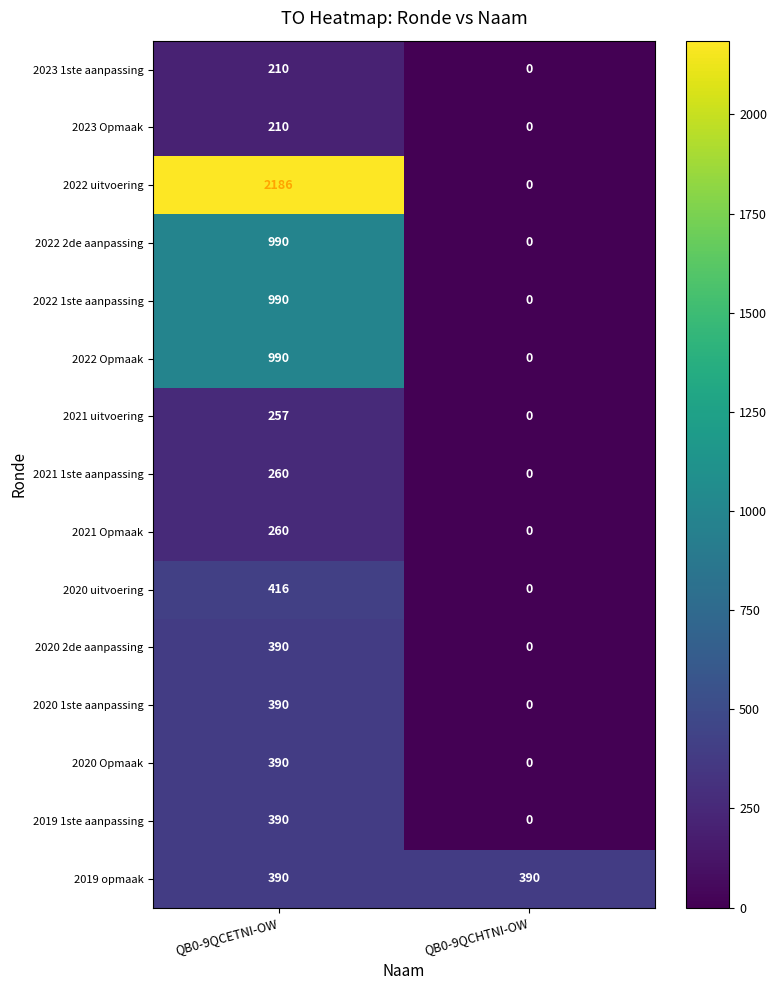

The 2019 1ste aanpassing series shows 0 at QB0-9QCHTNI-OW. True or false?

True